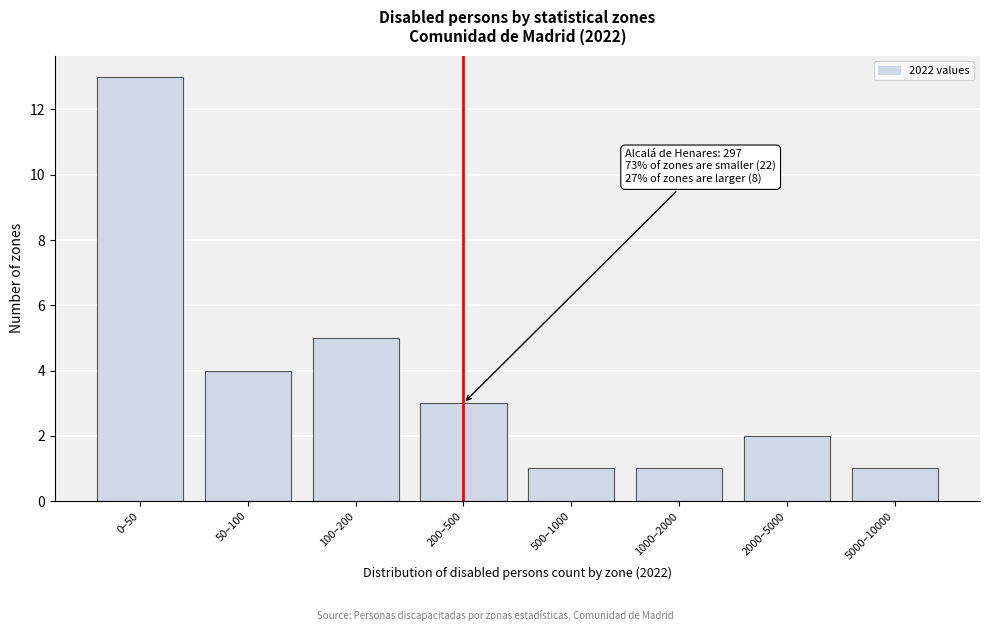

Reading left to right, list all the values displayed in this chart.

0–50=13	50–100=4	100–200=5	200–500=3	500–1000=1	1000–2000=1	2000–5000=2	5000–10000=1